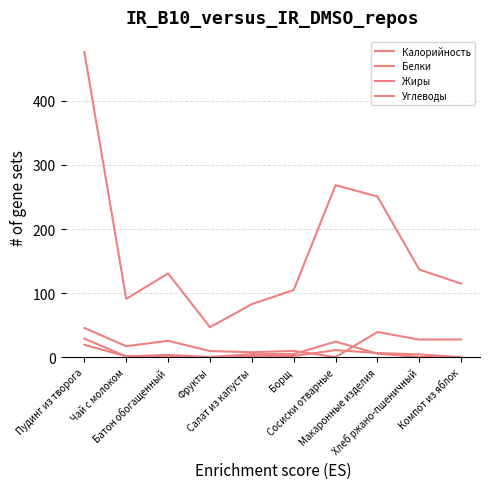

Does the chart have visible grid lines?

Yes